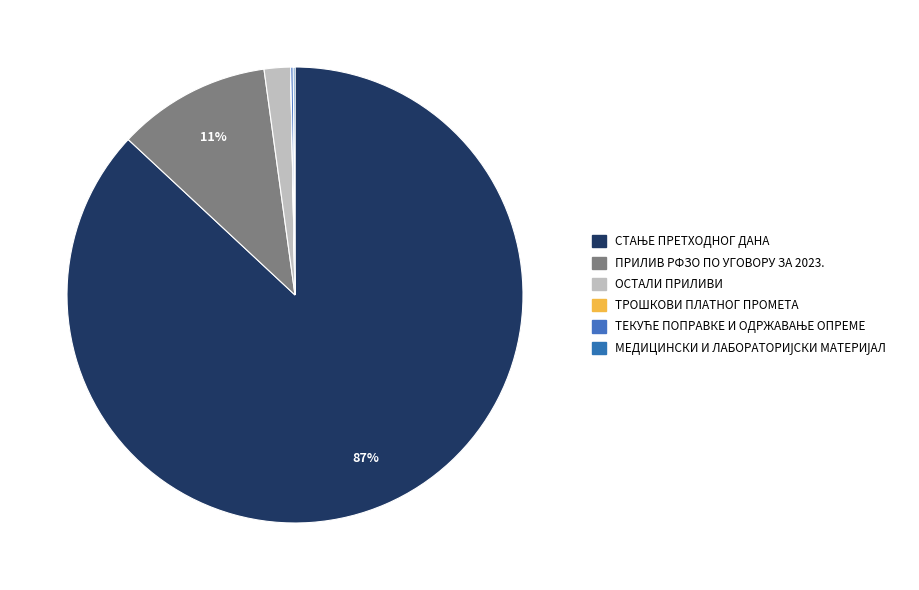

Count the number of slices in the pie.

6